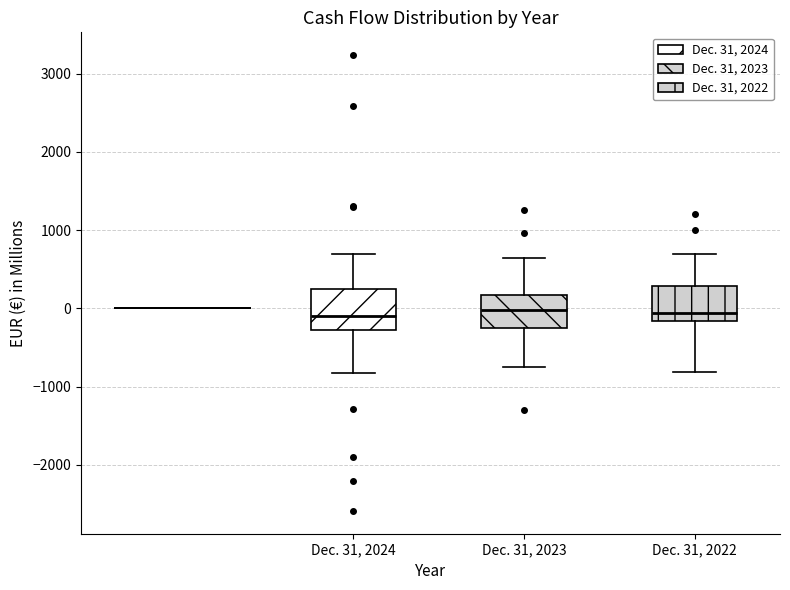

Reading left to right, read every box against the y-axis: the position of its median line, the range the box covers, and the ends of its whiskers. The values are not printed on the chart, so give them approximately, as read against the axis.

Dec. 31, 2024: median -100, box -300 to 300, whiskers -800 to 700
Dec. 31, 2023: median 0, box -200 to 200, whiskers -700 to 700
Dec. 31, 2022: median -100, box -200 to 300, whiskers -800 to 700